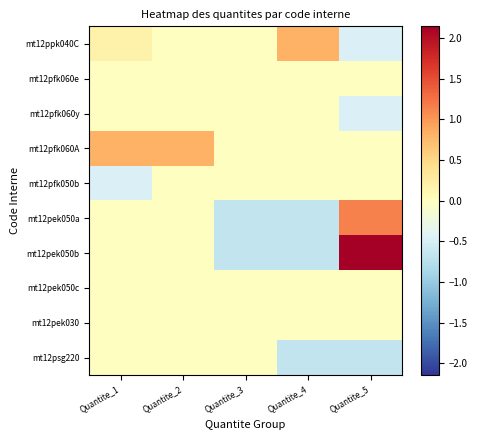

What is the spread (max minus min) of values at Quantite_5?

2.8